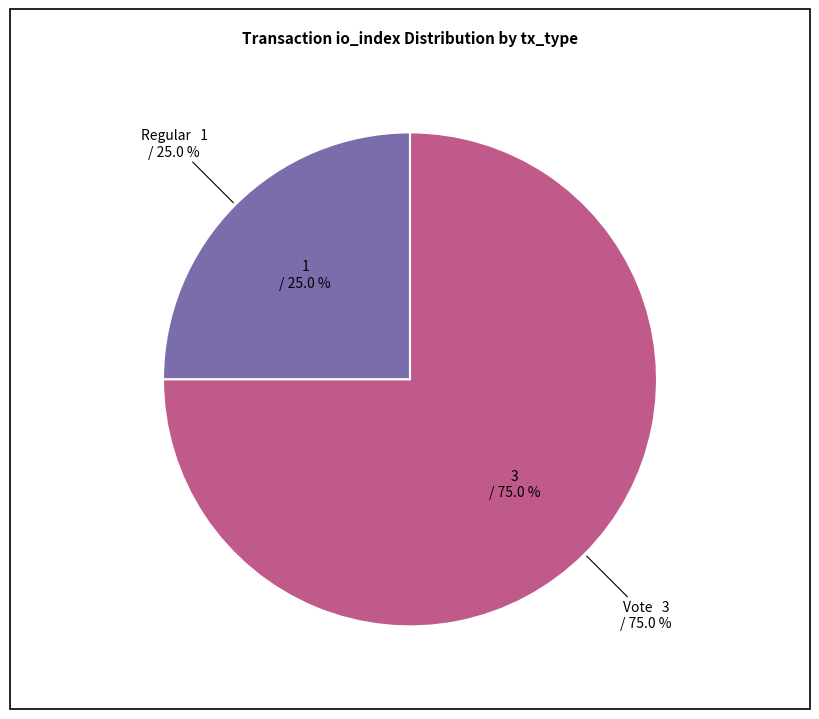

Combined, do Regular and Vote account for over 50%?

Yes